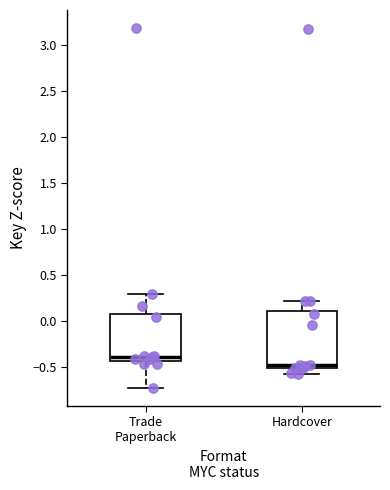

Comparing the boxes themselves (not the whiskers), which one is the tallest?

Hardcover